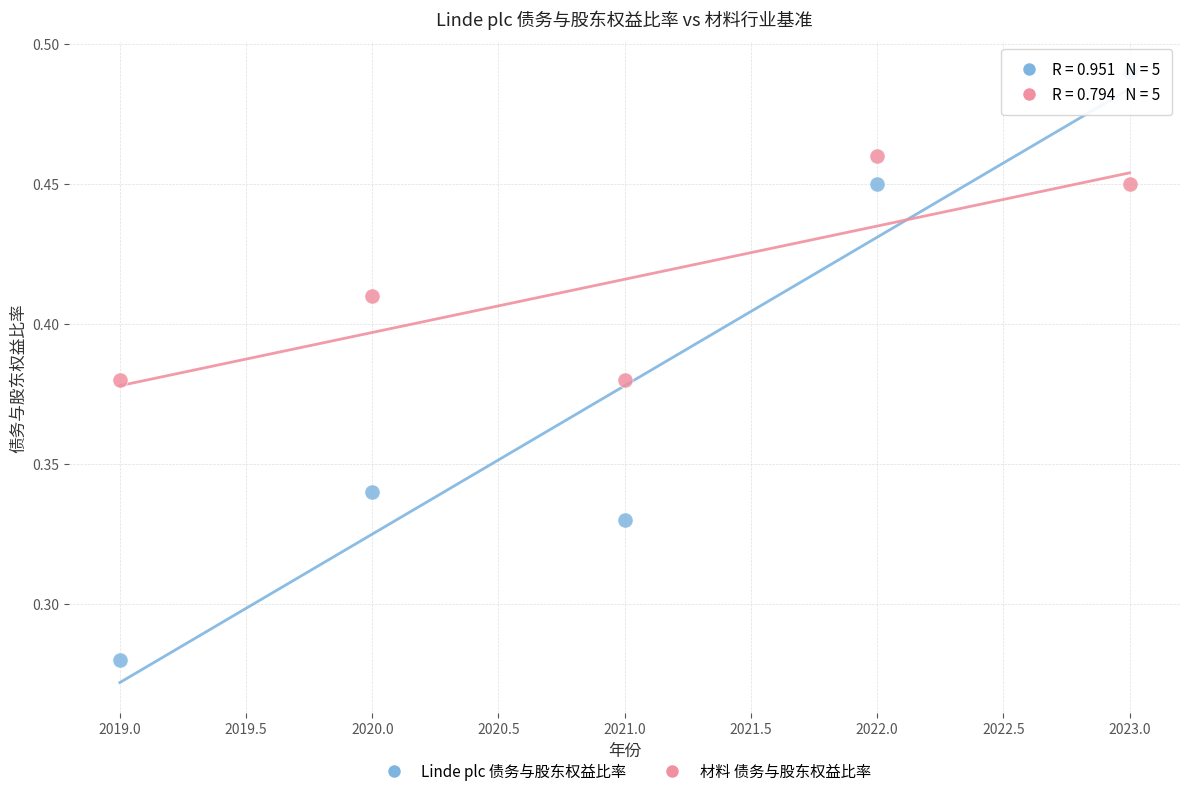

What are all the series names shown in the legend?

Linde plc 债务与股东权益比率, 材料 债务与股东权益比率